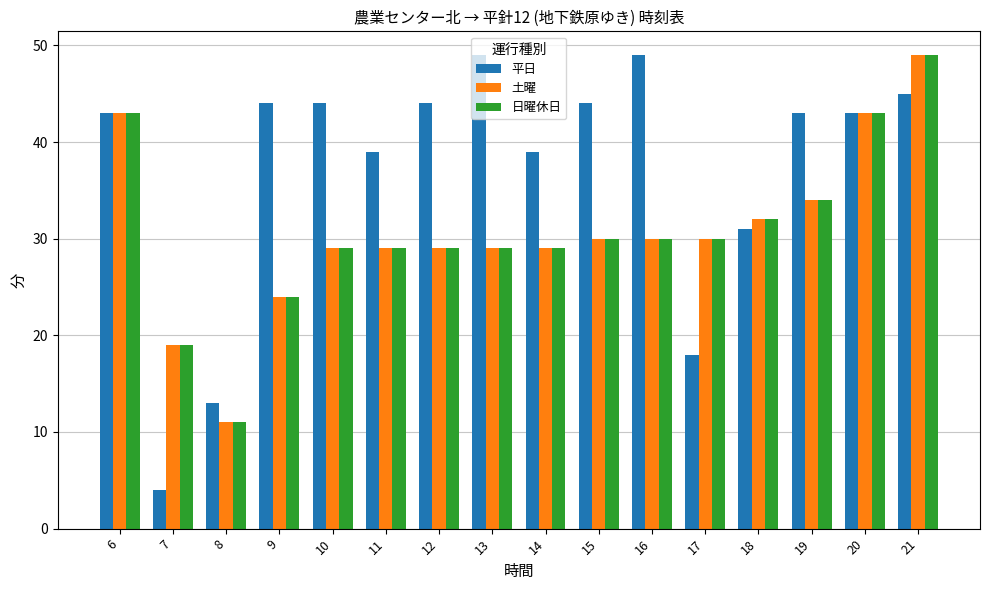

How many groups of bars are there?

16